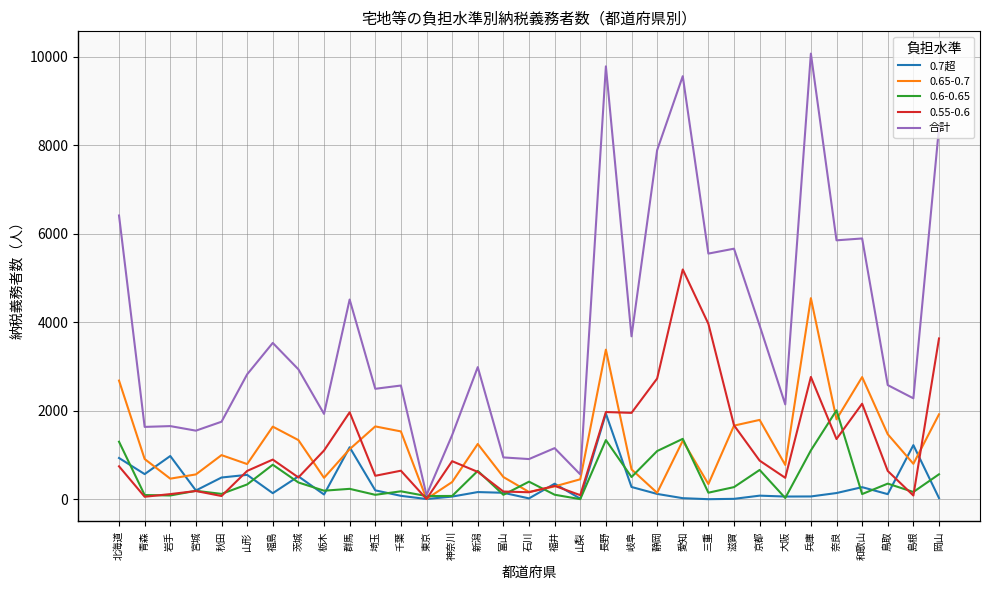

What is the sum of the 合計 values at 山梨 and 島根?

2844